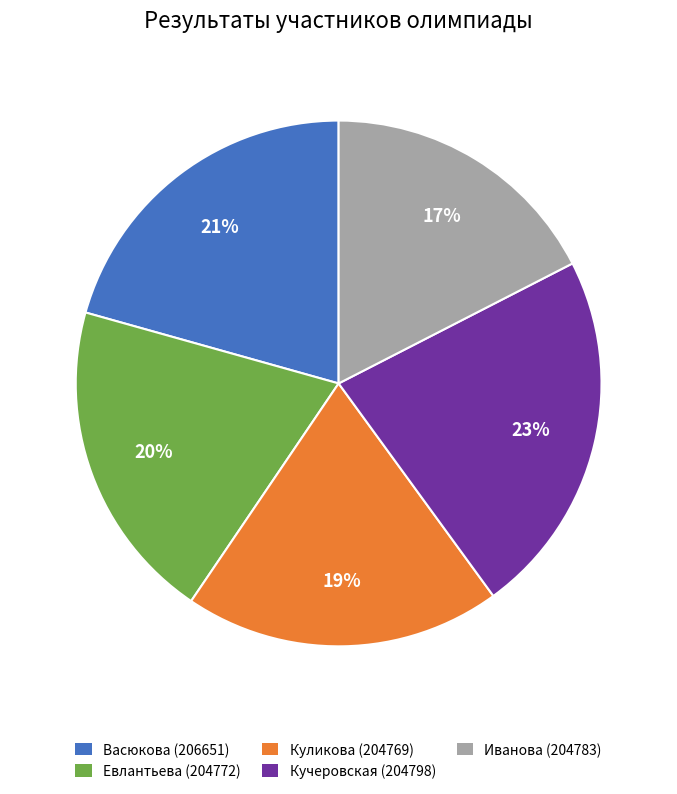

Between Кучеровская (204798) and Евлантьева (204772), which is larger?

Кучеровская (204798)